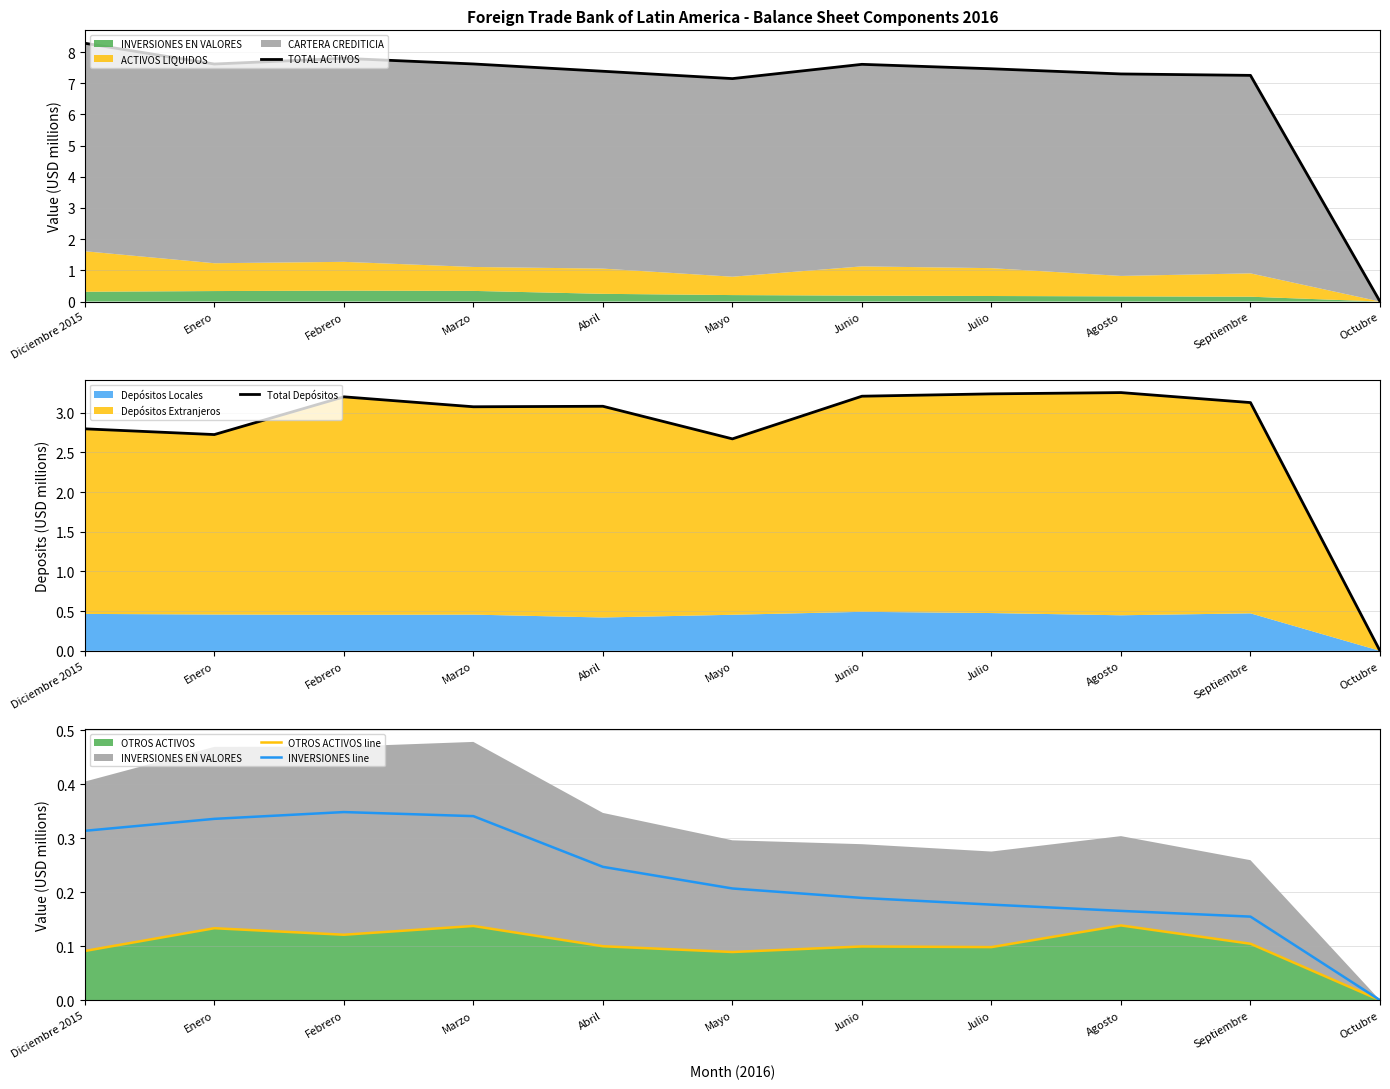

Does the chart display data point markers on the line(s)?

No